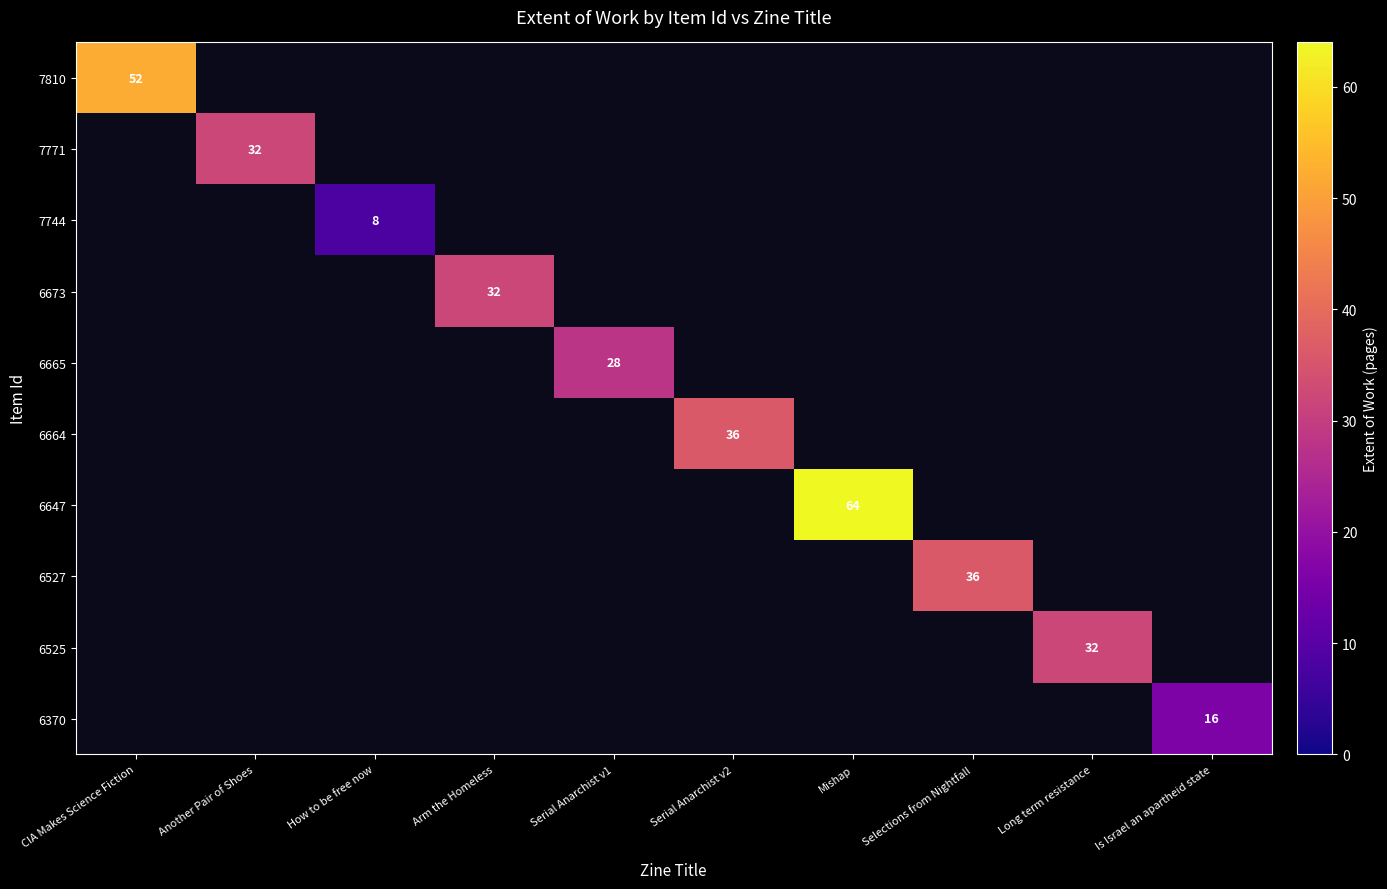

What is the smallest value displayed?

8.0